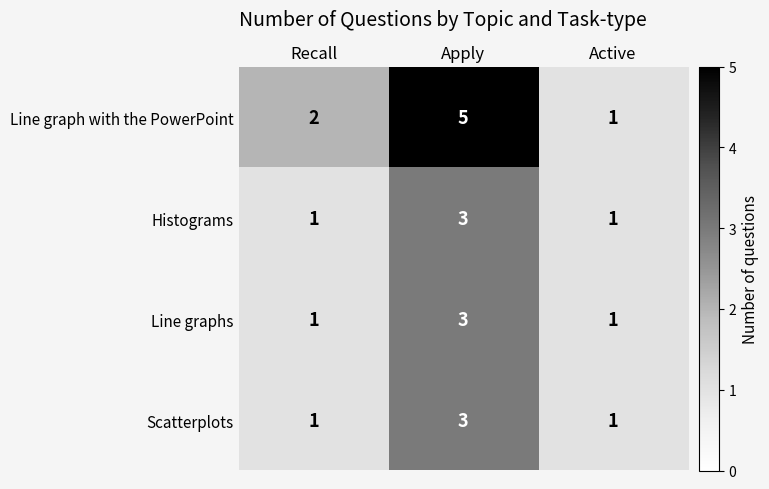

What is the highest value of the Scatterplots series?

3